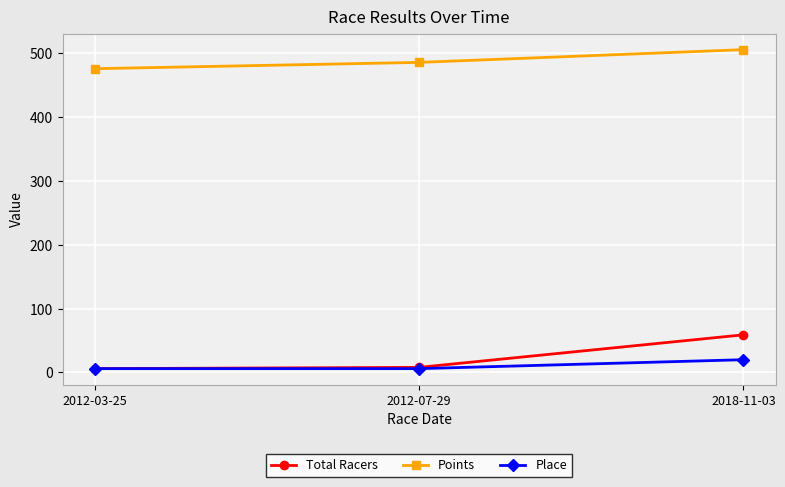

What is the difference between the highest and lowest values at 2018-11-03?

486.0